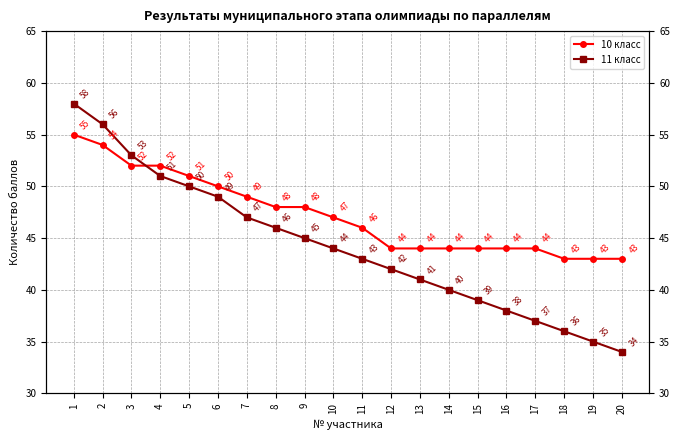

Reading left to right, what are all the values shown in this chart?

10 класс: 55	54	52	52	51	50	49	48	48	47	46	44	44	44	44	44	44	43	43	43
11 класс: 58	56	53	51	50	49	47	46	45	44	43	42	41	40	39	38	37	36	35	34